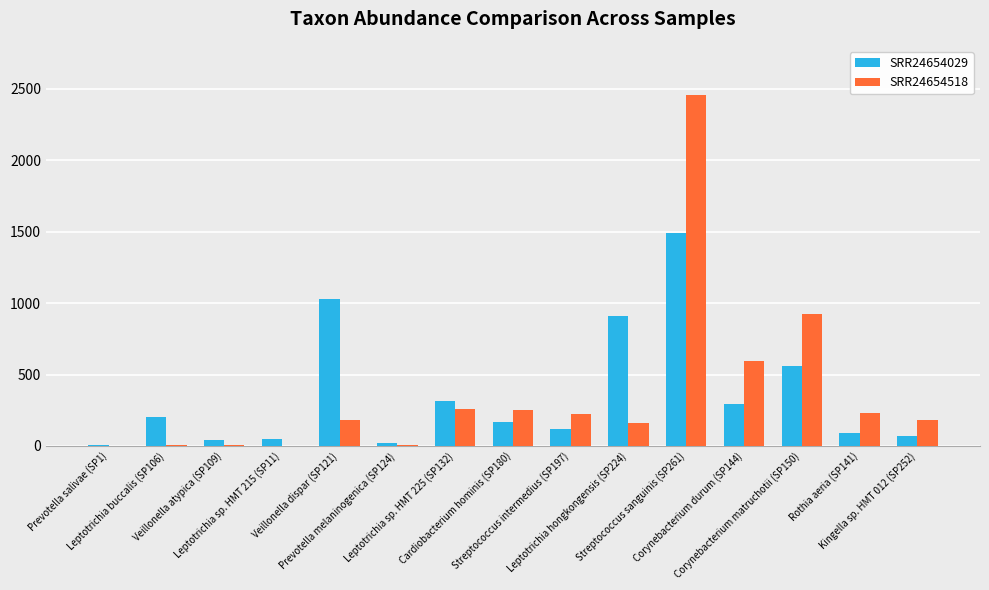

What is the maximum value shown in the chart?

2457